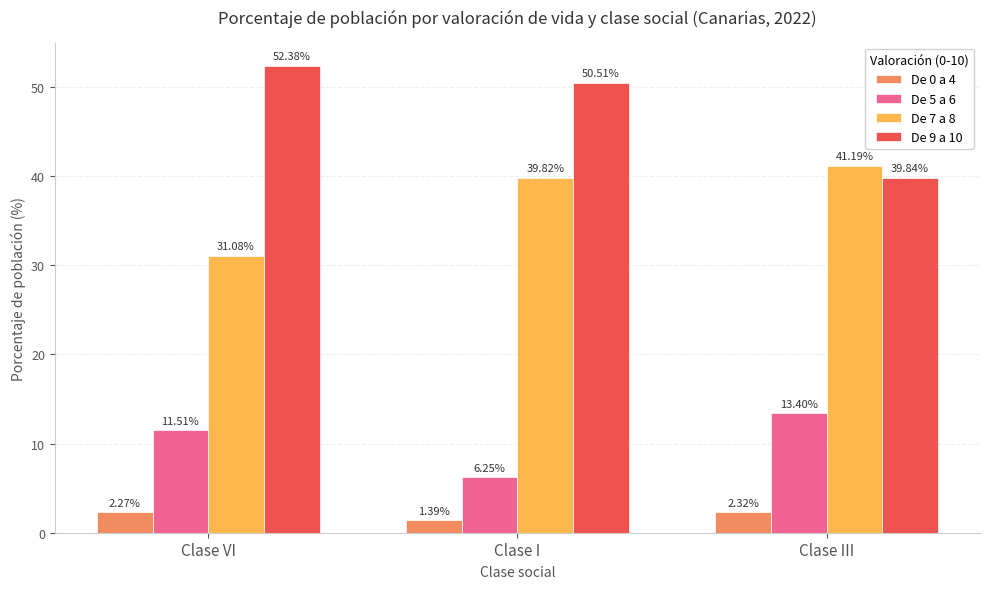

What is the average value of the De 7 a 8 series?

37.4